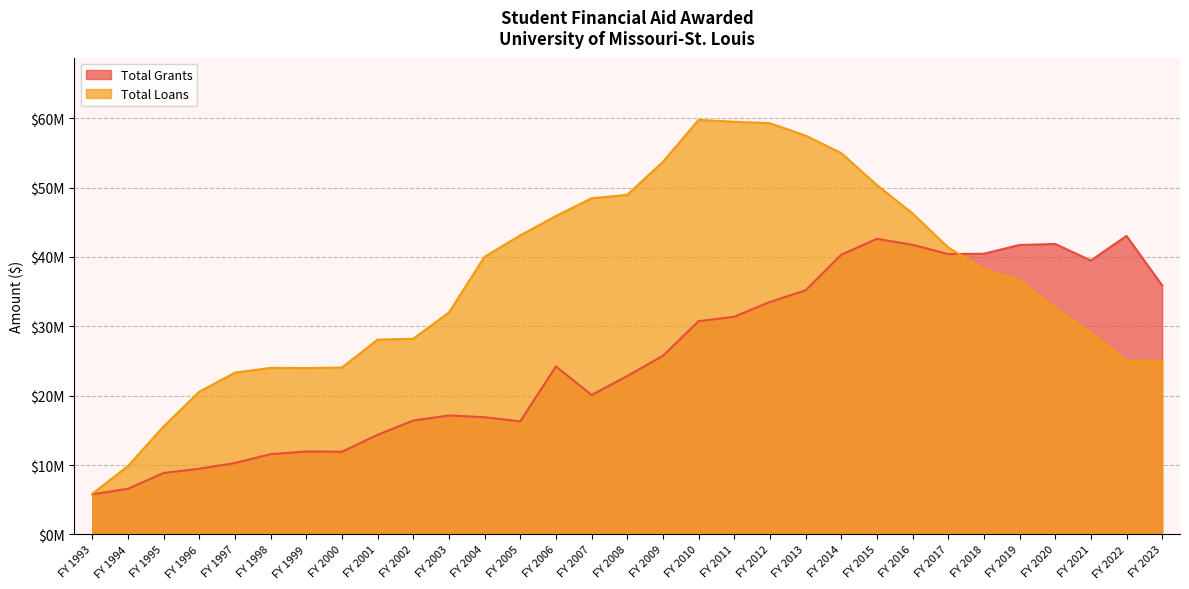

How many lines are shown in the chart?

2